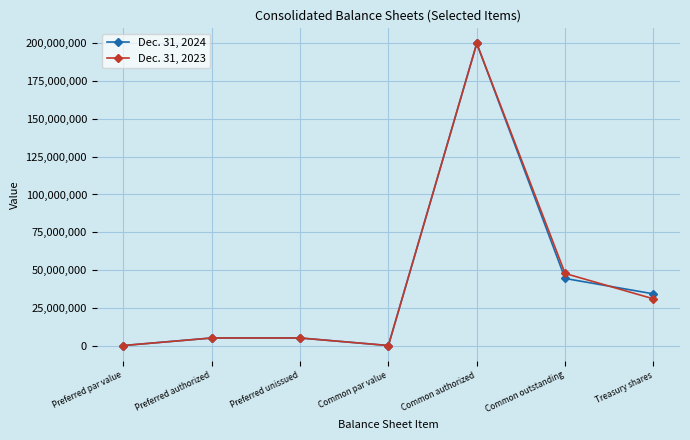

At how many categories does at least one series exceed 7605096?

3